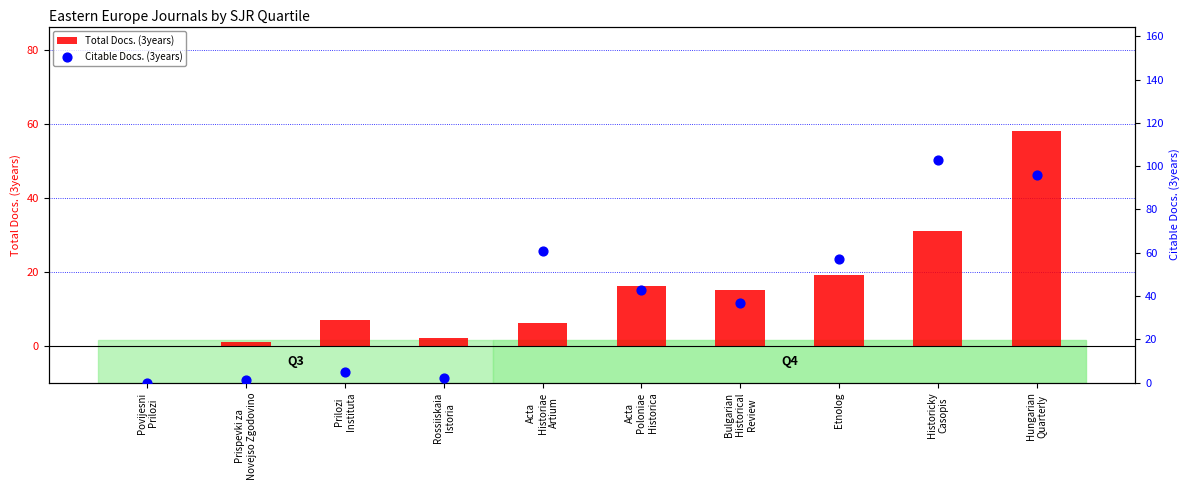

Which series has the widest spread of Y values?

Citable Docs. (3years)